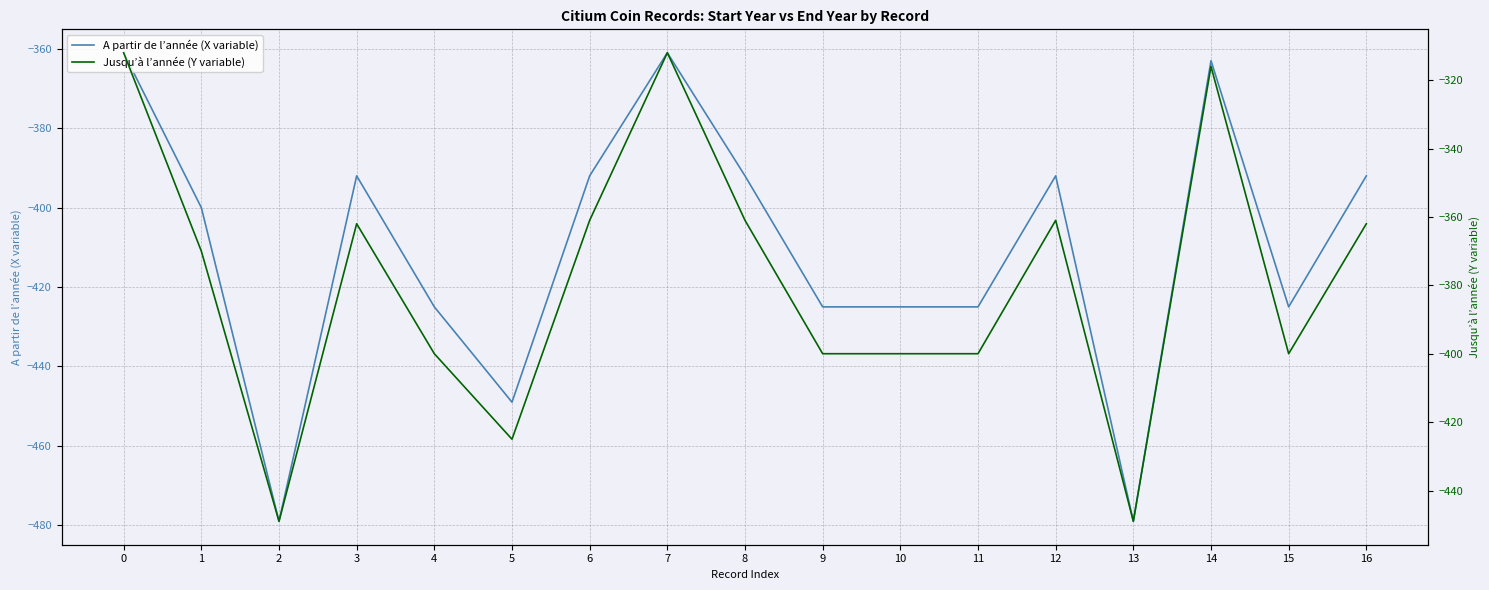

Reading left to right, what are all the values shown in this chart?

A partir de l’année (X variable): -361	-400	-479	-392	-425	-449	-392	-361	-392	-425	-425	-425	-392	-479	-363	-425	-392
Jusqu’à l’année (Y variable): -312	-370	-449	-362	-400	-425	-361	-312	-361	-400	-400	-400	-361	-449	-316	-400	-362